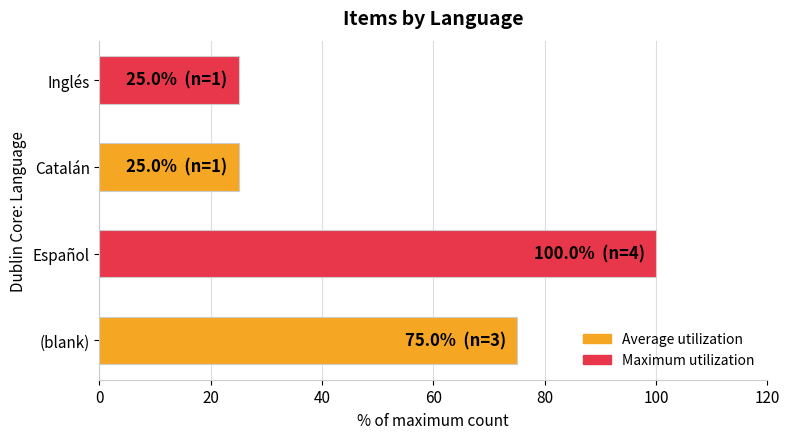

Reading top to bottom, what are all the values shown in this chart?

Inglés=25	Catalán=25	Español=100	(blank)=75